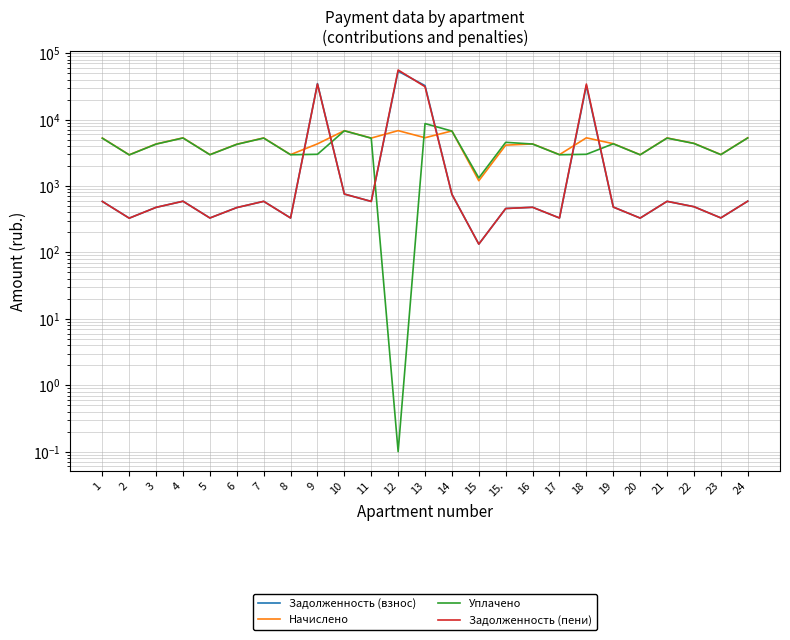

What is the difference between the second highest and minimum values in the Задолженность (взнос) series?

34689.8